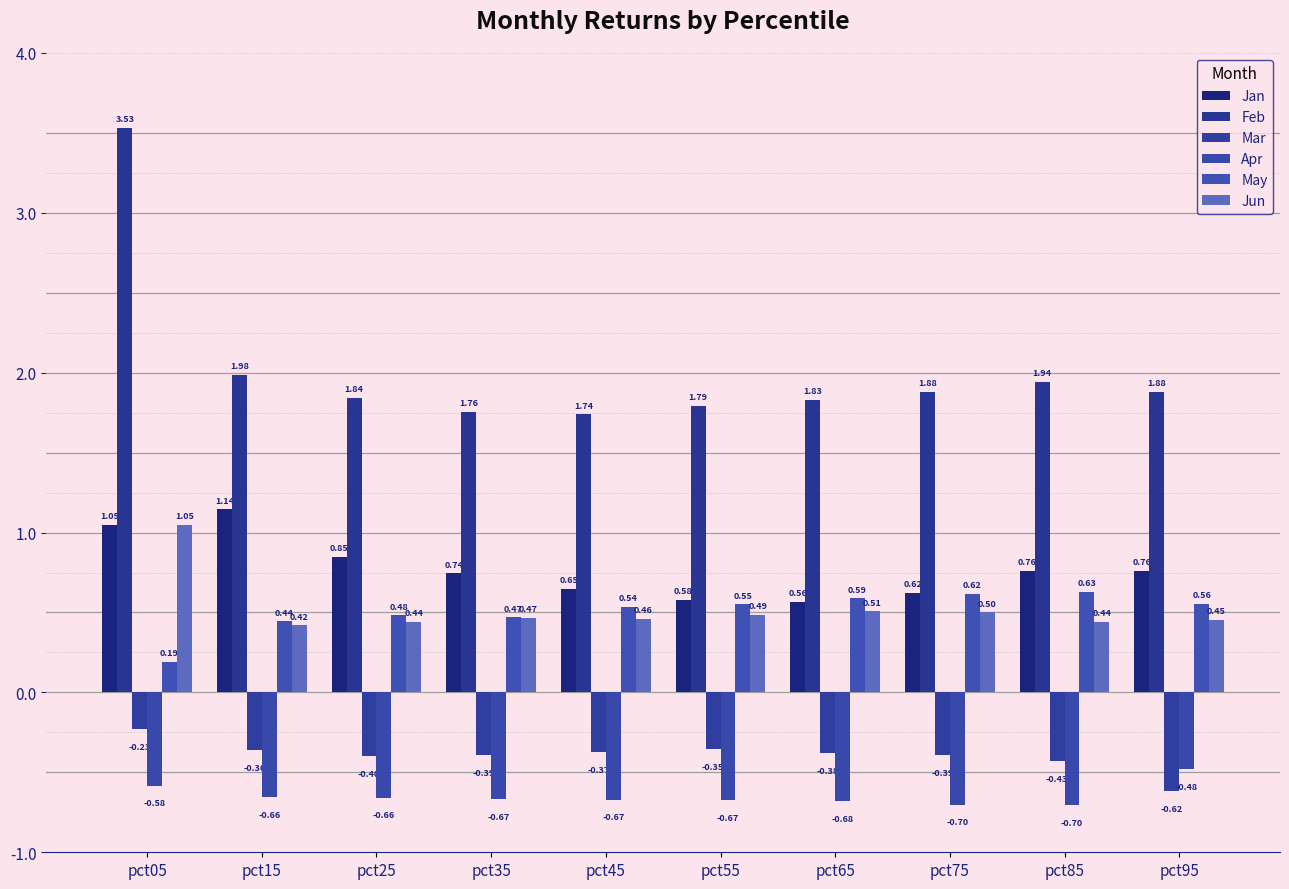

How many groups of bars are there?

10